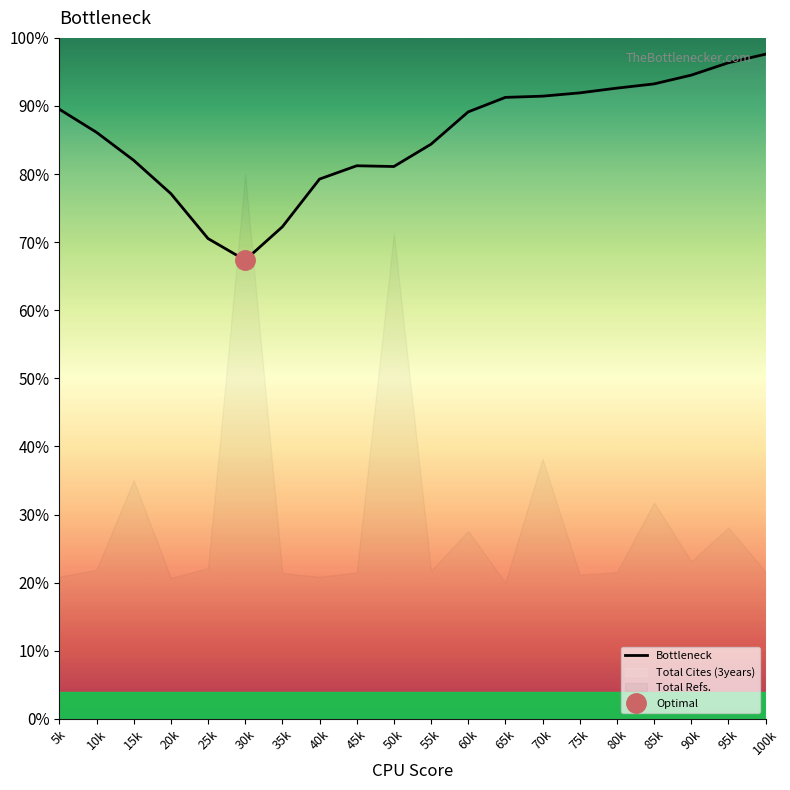

True or false: there are more than 0 points higher than both neighbors.

True